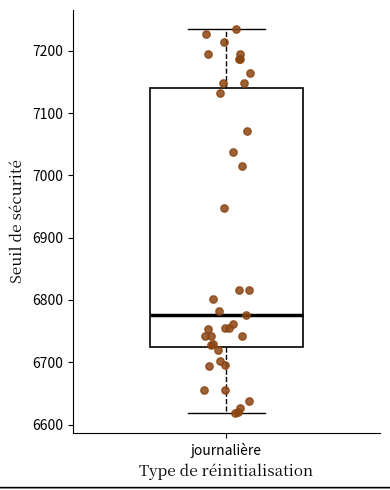

Read this box plot against the y-axis: the position of the median line, the range covered by the box, and the ends of both whiskers. The values are not printed on the chart, so give them approximately, as read against the axis.

median 6780, box 6720 to 7140, whiskers 6620 to 7230